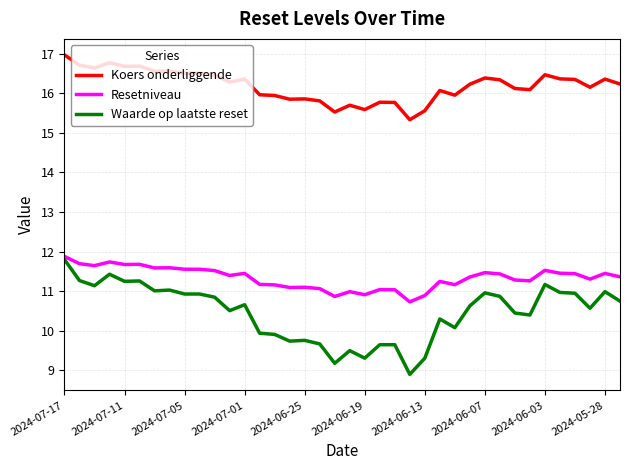

Which series has the widest spread of values?

Waarde op laatste reset